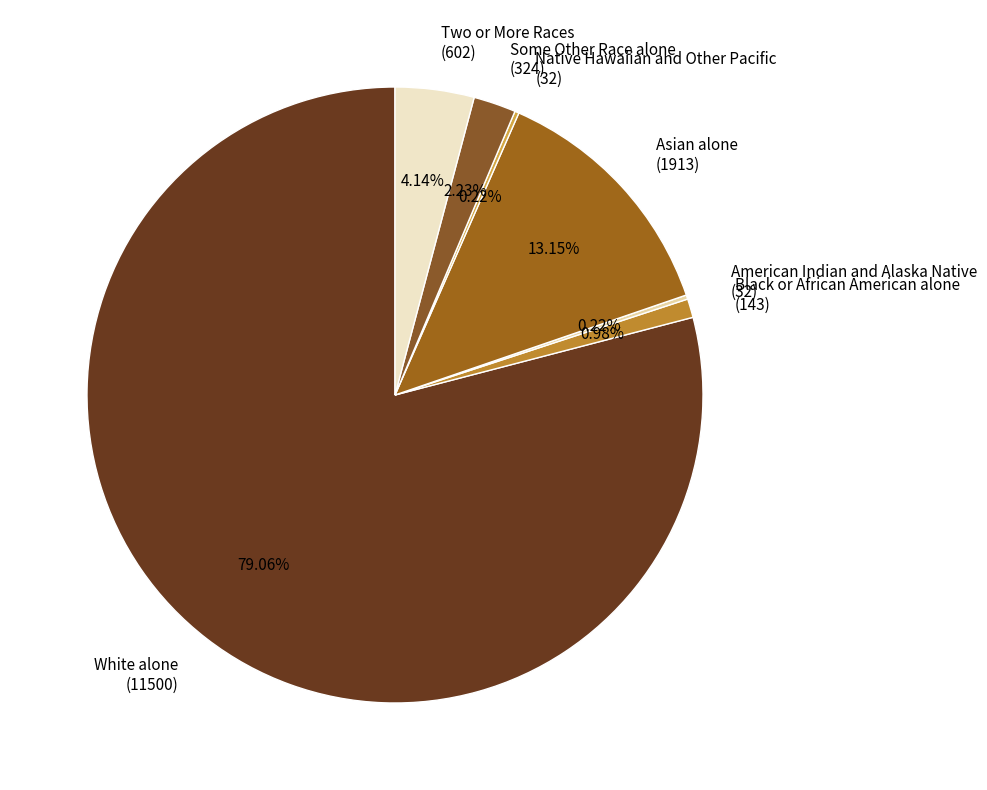

Is the sum of Asian alone (1913) and Two or More Races (602) greater than half?

No